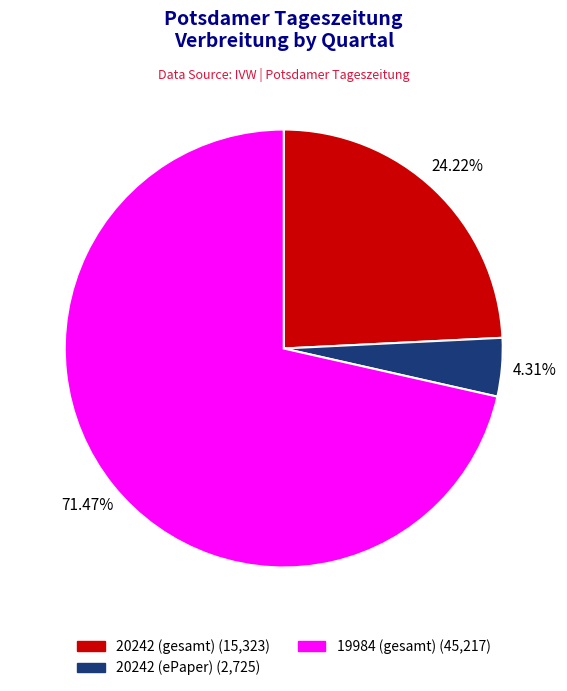

Is there a majority slice in this chart?

Yes